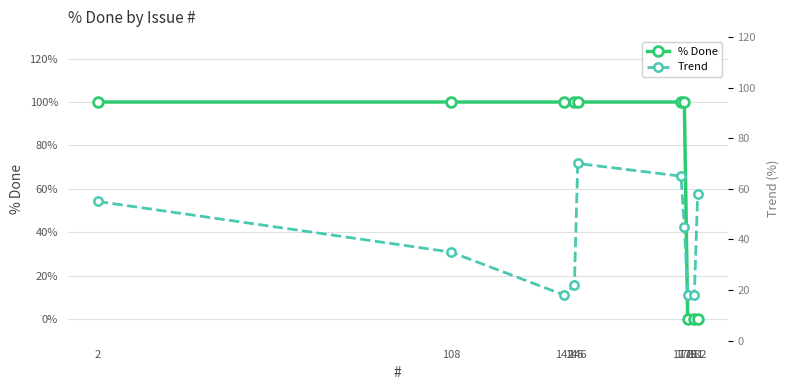

How many values in the Trend series exceed 45?

4